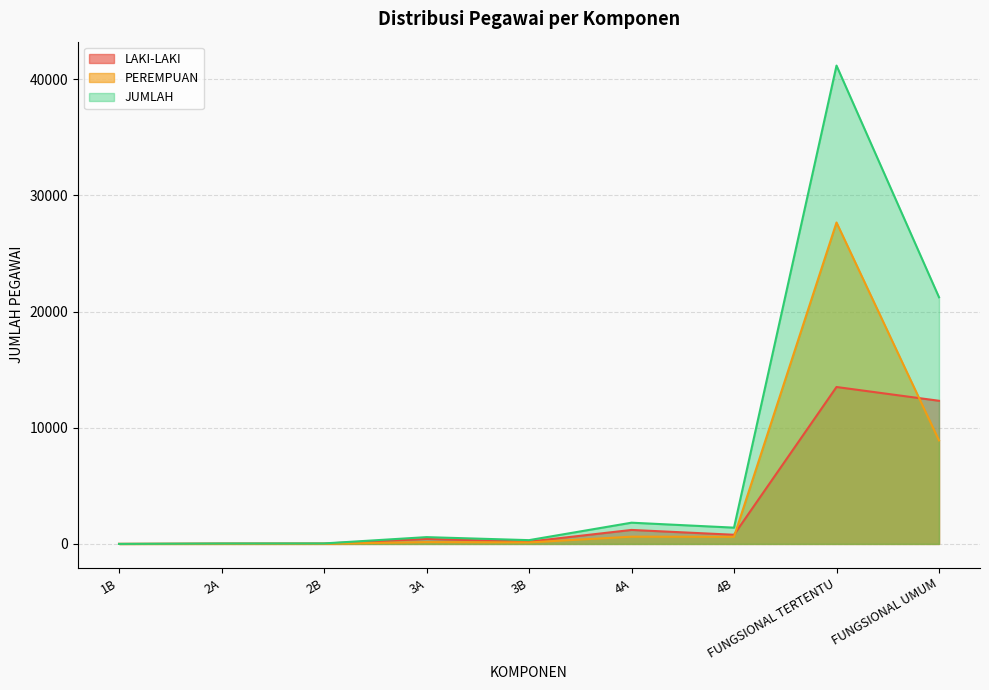

Reading right to left, list all the values displayed in this chart.

LAKI-LAKI: 12323	13508	788	1204	196	428	31	28	2
PEREMPUAN: 8911	27671	613	624	129	157	12	9	0
JUMLAH: 21234	41179	1401	1828	325	585	43	37	2